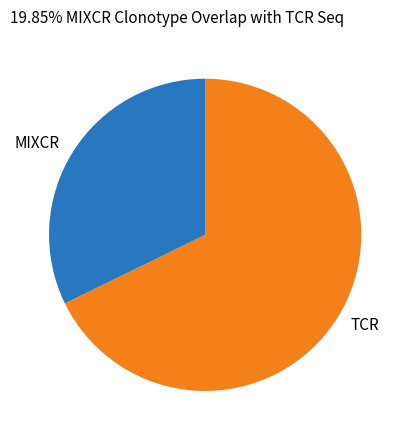

True or false: TCR accounts for 68% of the total.

True